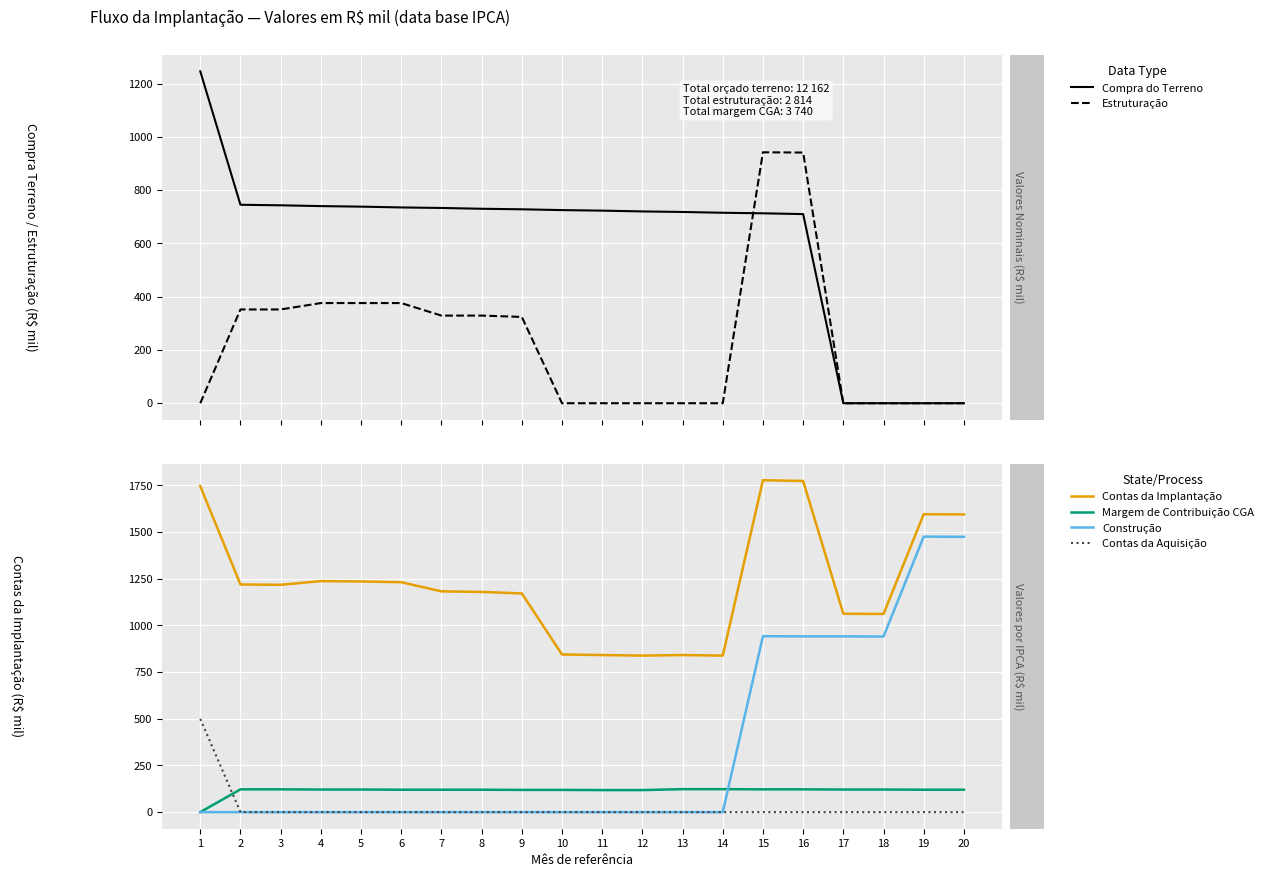

Reading left to right, transcribe all the data shown in this chart.

Compra do Terreno: 1=1246	2=745	3=743	4=740	5=738	6=735	7=733	8=730	9=728	10=725	11=723	12=720	13=718	14=715	15=713	16=710	17=0	18=0	19=0	20=0
Estruturação: 1=0	2=352	3=352	4=376	5=376	6=376	7=329	8=329	9=324	10=0	11=0	12=0	13=0	14=0	15=942	16=941	17=0	18=0	19=0	20=0
Contas da Implantação: 1=1745	2=1219	3=1217	4=1237	5=1235	6=1231	7=1182	8=1179	9=1171	10=844	11=841	12=838	13=841	14=838	15=1777	16=1773	17=1062	18=1061	19=1595	20=1594
Margem de Contribuição CGA: 1=0	2=122	3=122	4=121	5=121	6=120	7=120	8=120	9=119	10=119	11=118	12=118	13=123	14=123	15=122	16=122	17=121	18=121	19=120	20=120
Construção: 1=0	2=0	3=0	4=0	5=0	6=0	7=0	8=0	9=0	10=0	11=0	12=0	13=0	14=0	15=942	16=941	17=941	18=940	19=1475	20=1474
Contas da Aquisição: 1=499	2=0	3=0	4=0	5=0	6=0	7=0	8=0	9=0	10=0	11=0	12=0	13=0	14=0	15=0	16=0	17=0	18=0	19=0	20=0